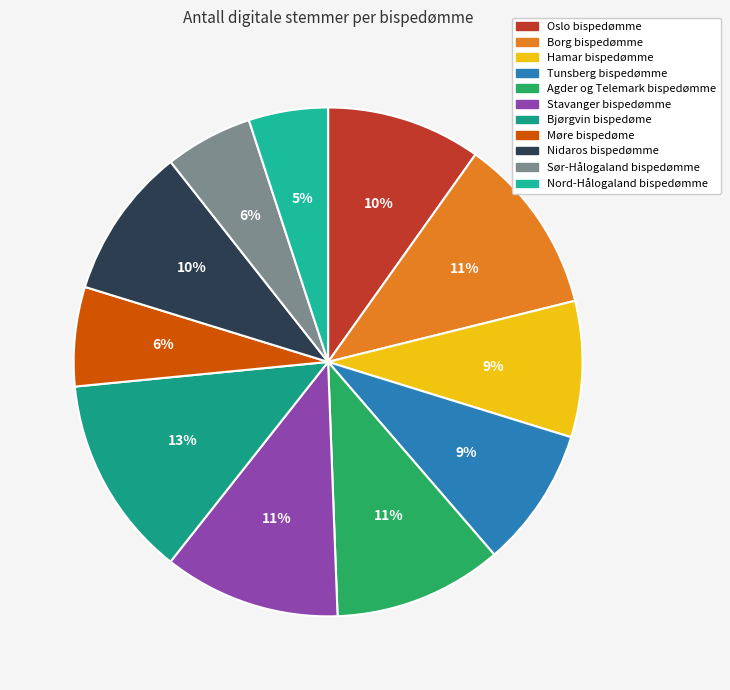

True or false: Agder og Telemark bispedømme accounts for 11% of the total.

True